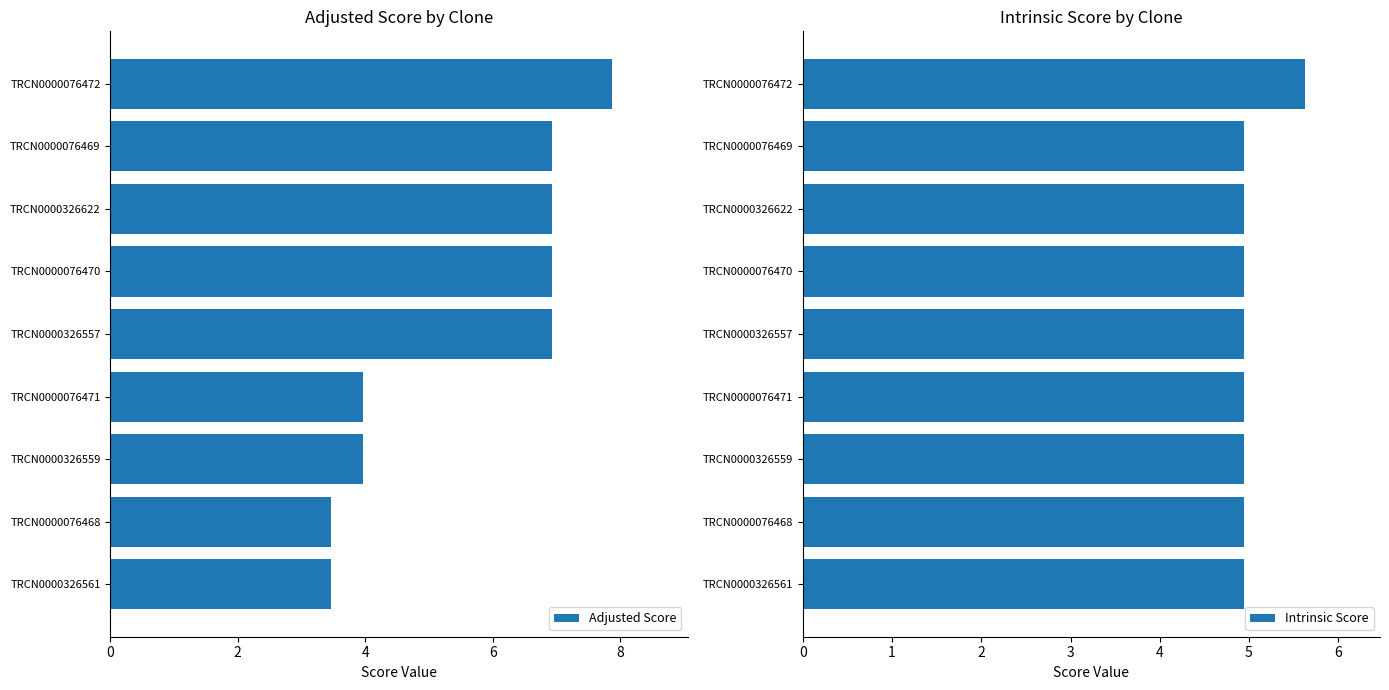

Which series has the largest total across all categories?

Adjusted Score